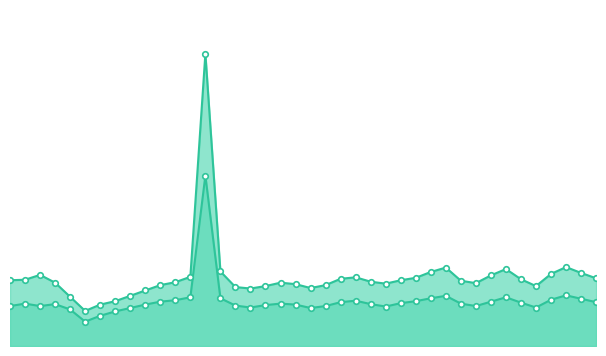

What is the maximum value for SDS_P1?

60.0